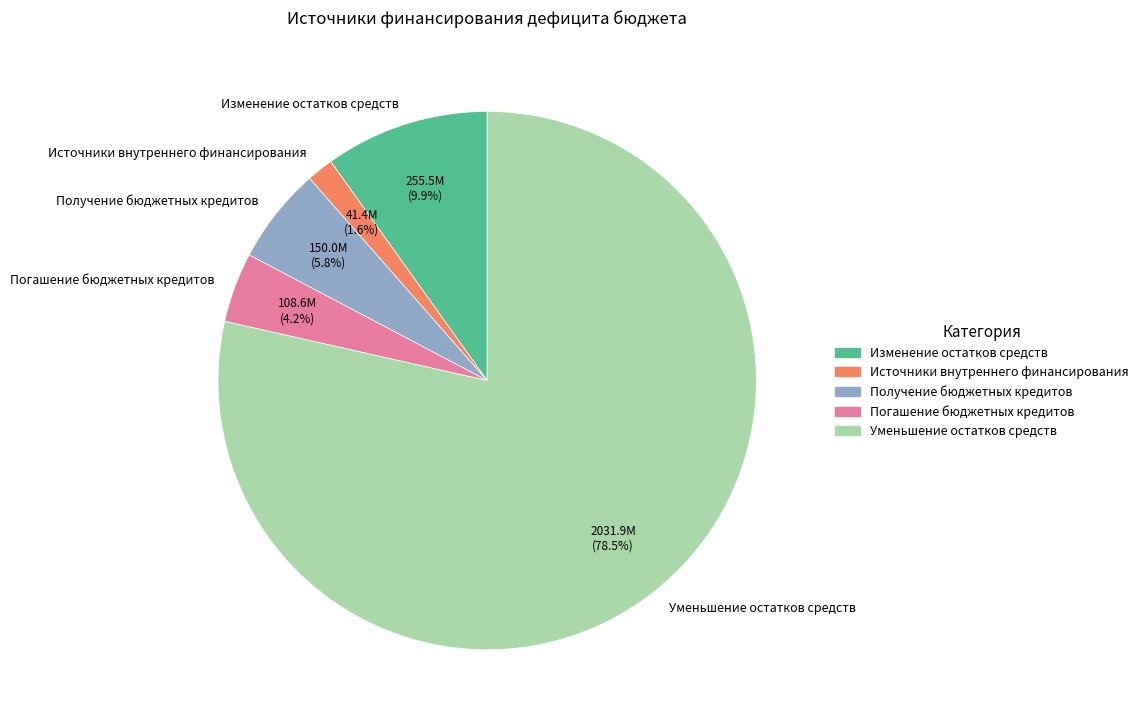

Between Погашение бюджетных кредитов and Уменьшение остатков средств, which is larger?

Уменьшение остатков средств